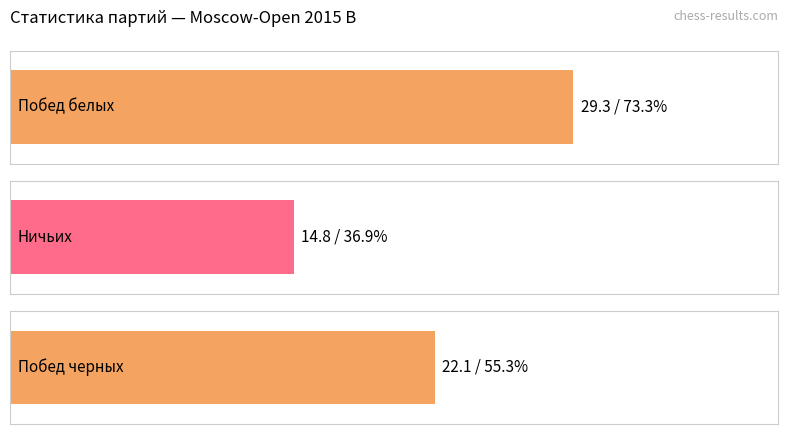

What are all the series names shown in the legend?

Побед белых, Ничьих, Побед черных